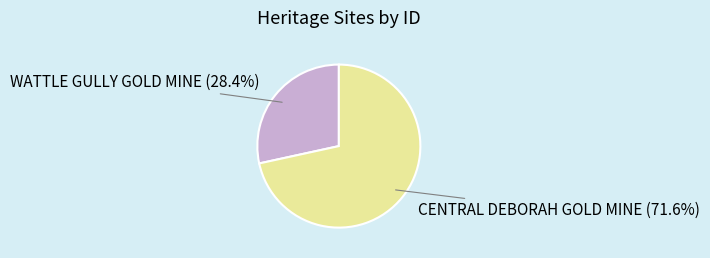

Which category has the biggest portion of the pie?

CENTRAL DEBORAH GOLD MINE